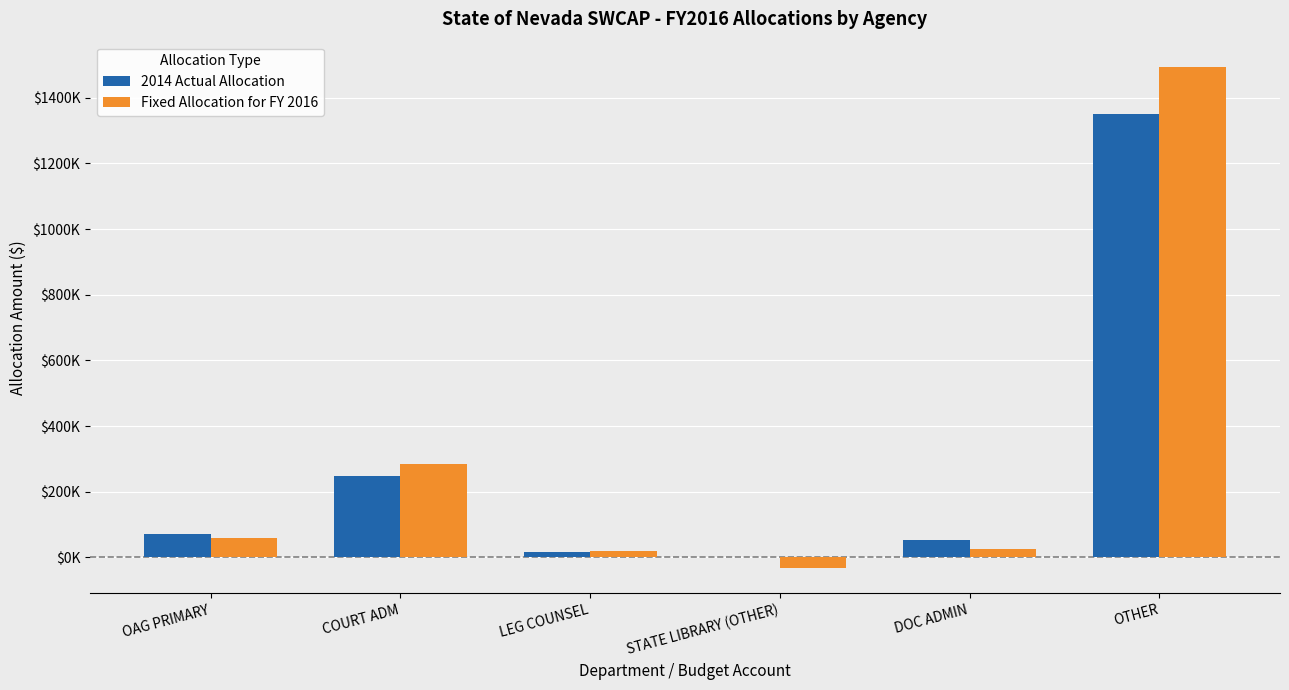

Between LEG COUNSEL and OTHER, which series saw the biggest shift?

Fixed Allocation for FY 2016